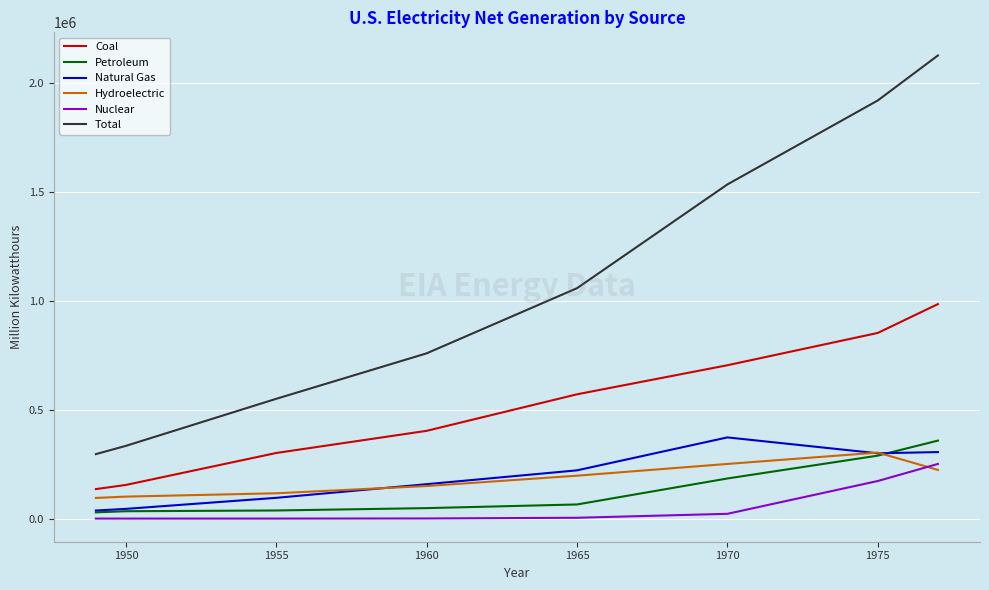

Which series has the largest total across all categories?

Total